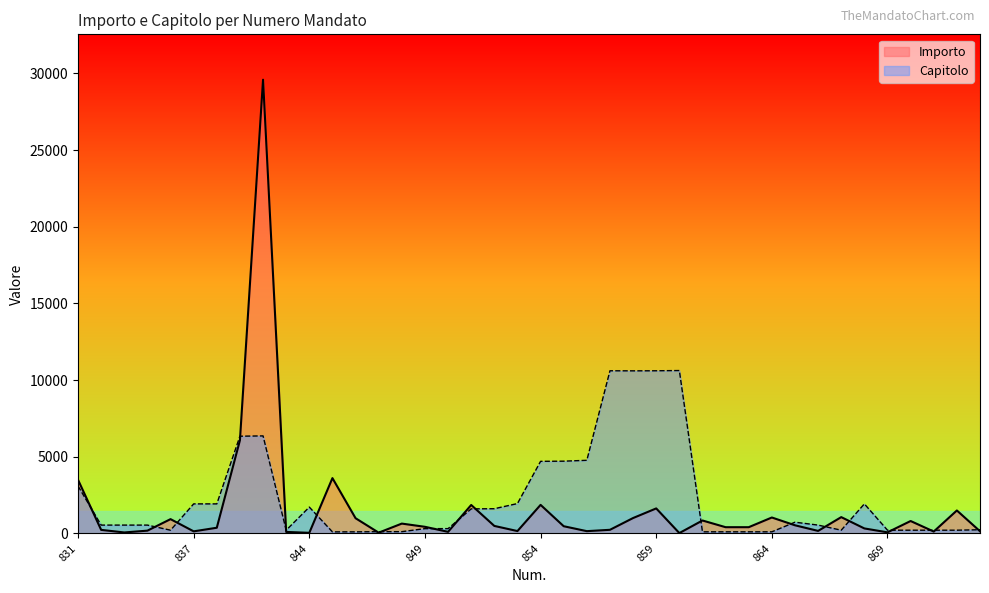

True or false: Importo has a value of 58.3 at 850.

False